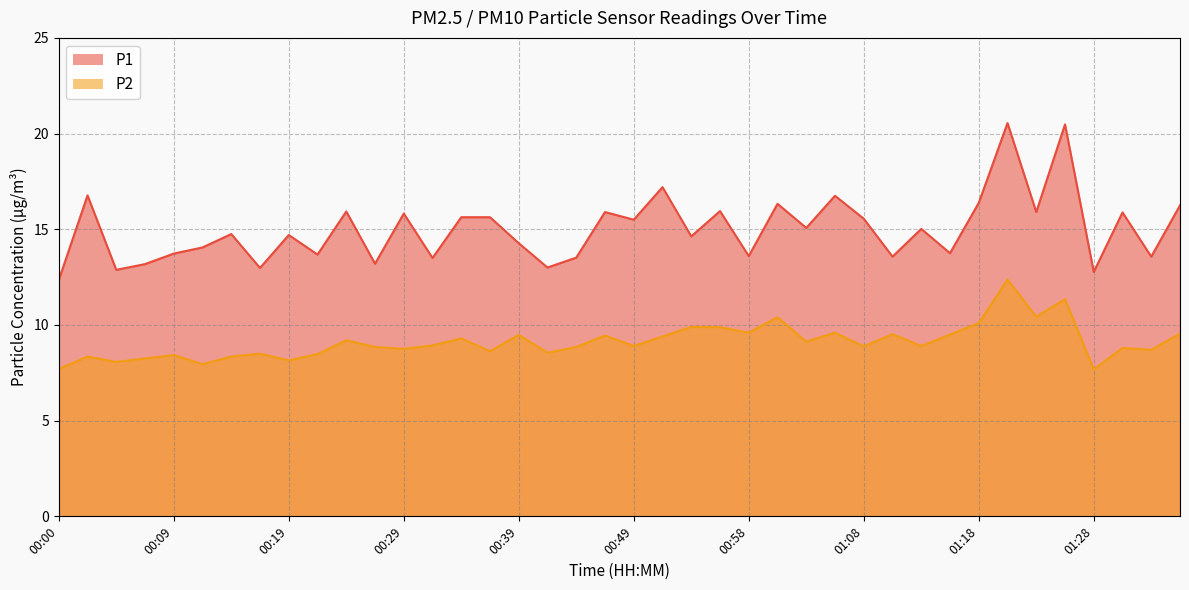

The P1 series shows 15.9 at 00:56. True or false?

True